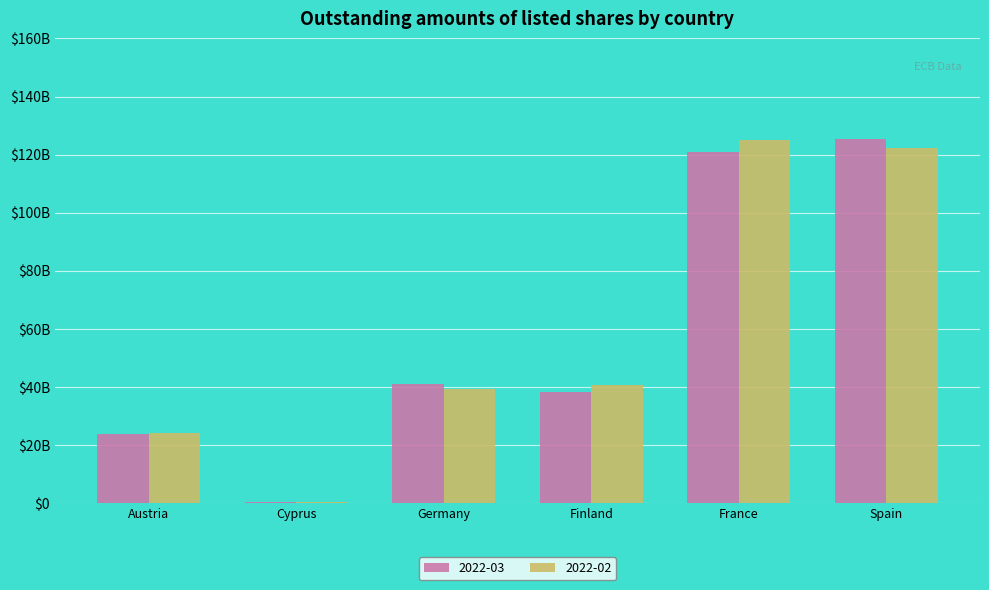

Which series changed the most between Germany and France?

2022-02